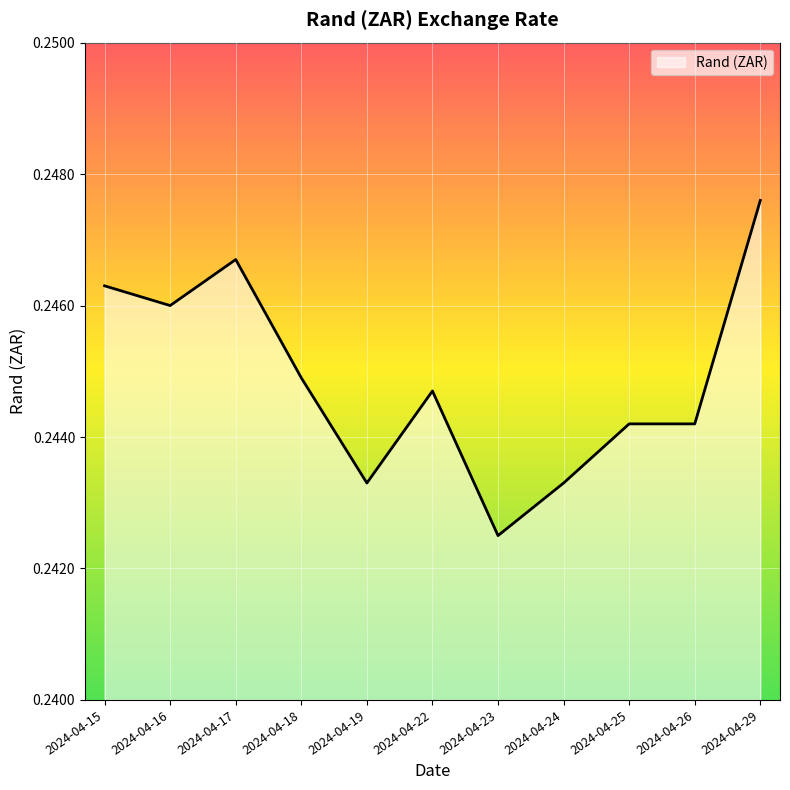

What is the sum of all values?

2.7